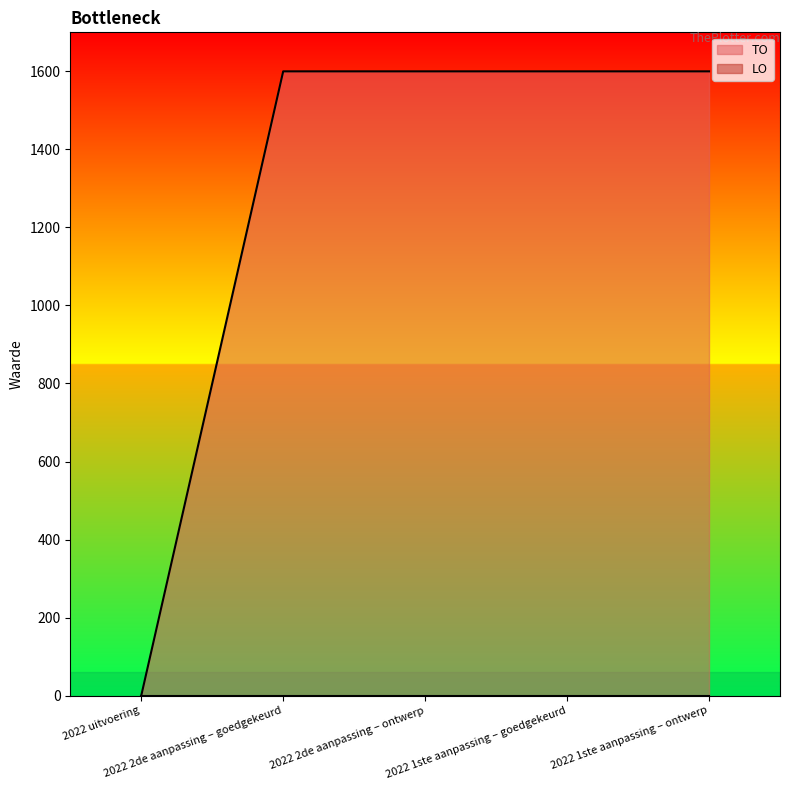

How many distinct data groups are displayed?

2